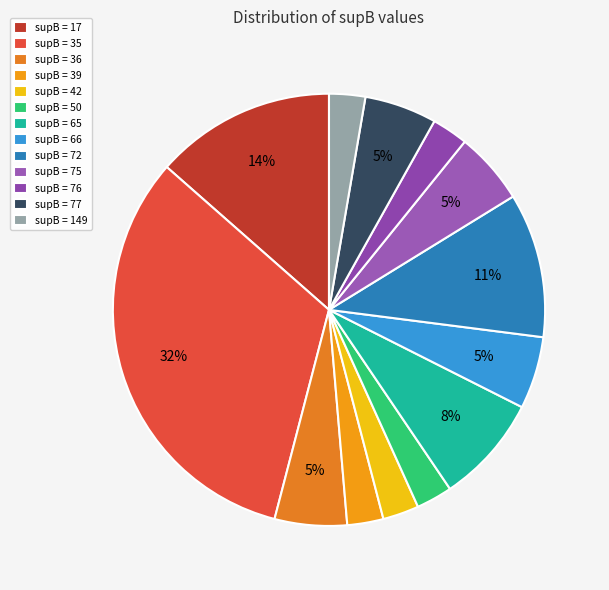

How many segments does this pie chart have?

13